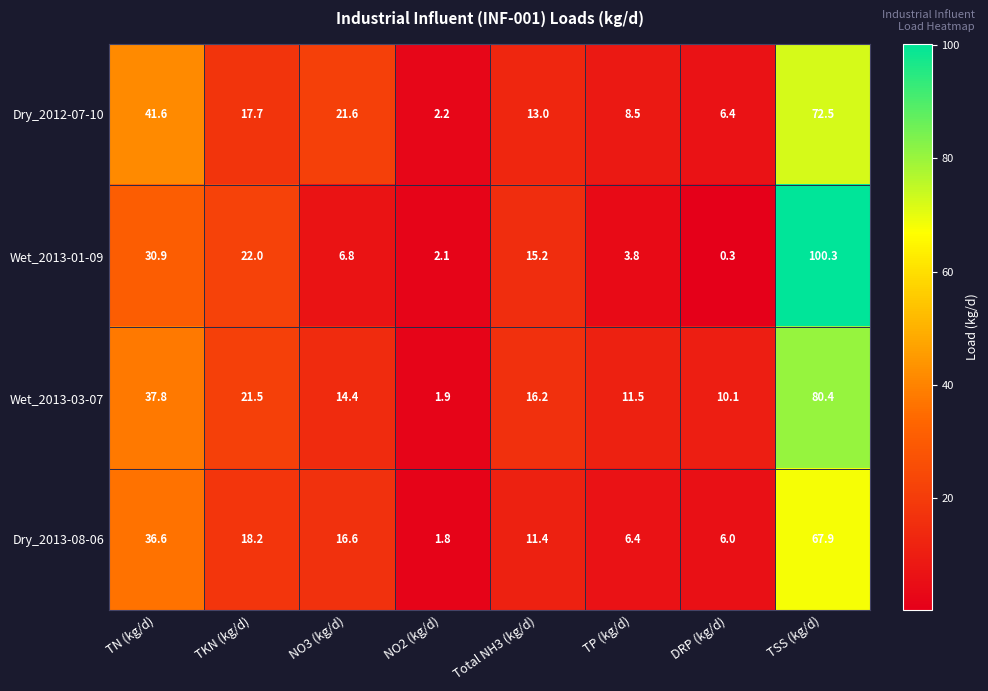

How many distinct data groups are displayed?

4